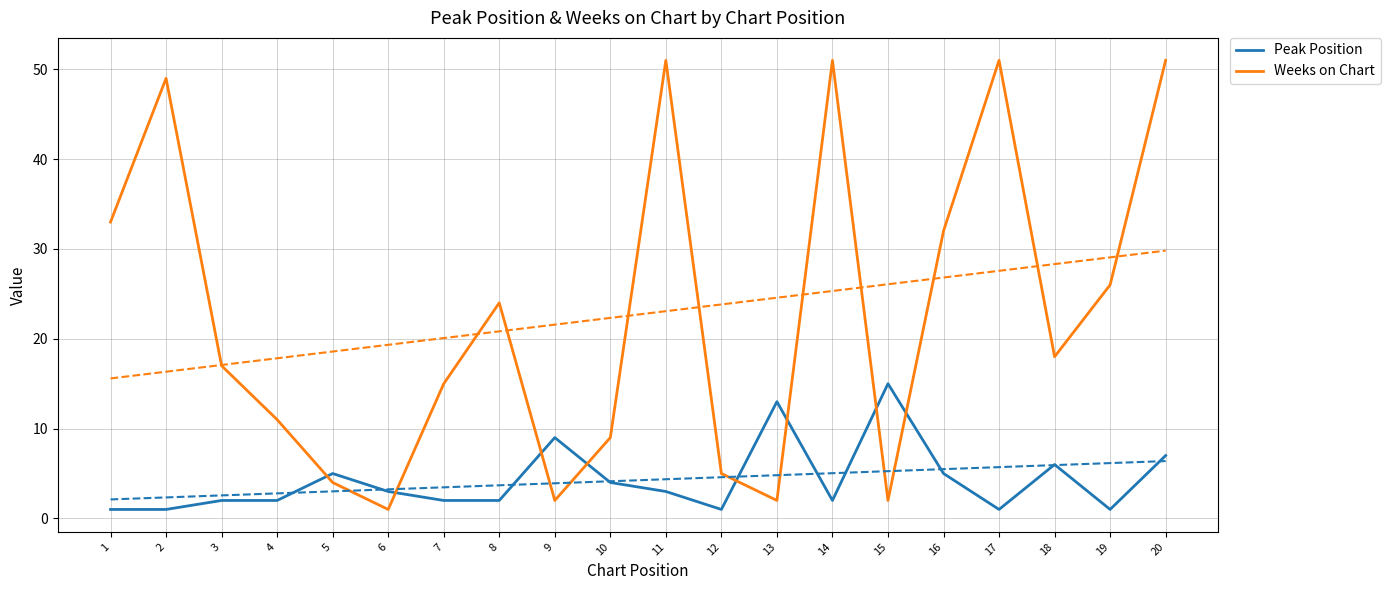

Rank the series by their maximum value, from highest to lowest.

Weeks on Chart, Peak Position